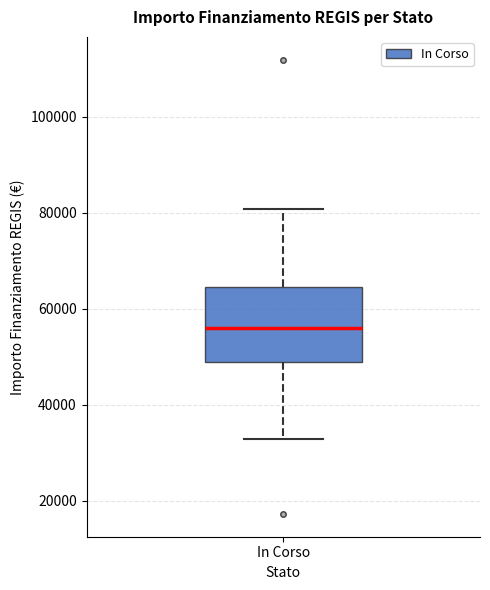

Read this box plot against the y-axis: the position of the median line, the range covered by the box, and the ends of both whiskers. The values are not printed on the chart, so give them approximately, as read against the axis.

median 56000, box 50000 to 64000, whiskers 32000 to 80000